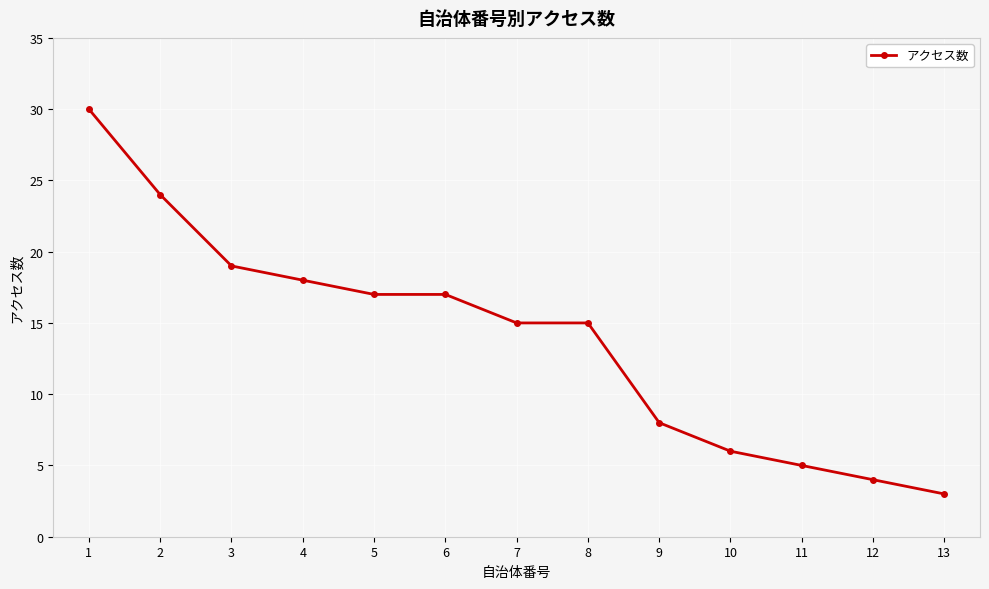

Does the chart display data point markers on the line(s)?

Yes